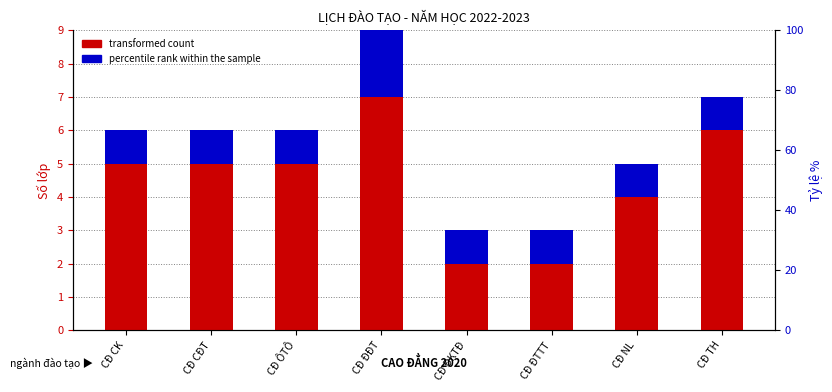

What position from the right is CĐ ĐTTT?

3